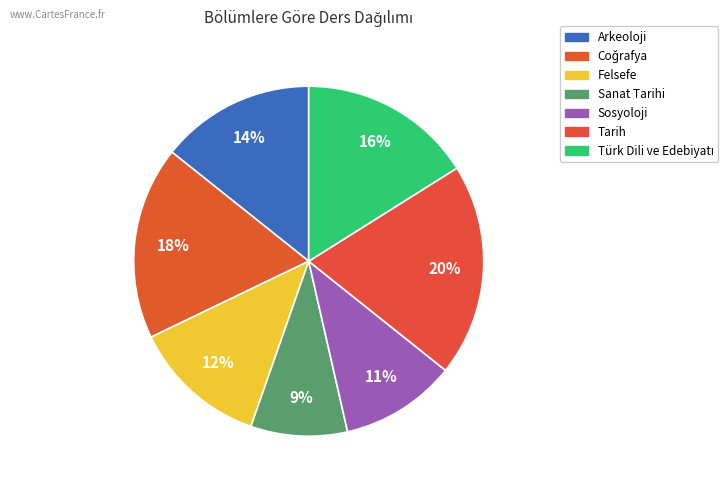

True or false: Türk Dili ve Edebiyatı accounts for 16% of the total.

True